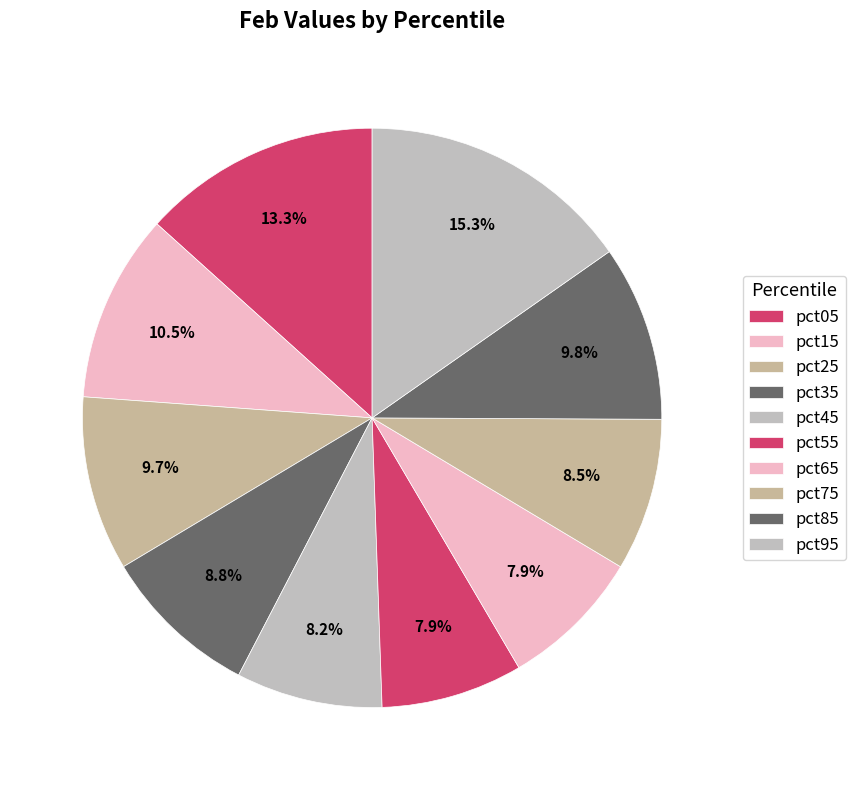

To the nearest percent, what portion does pct25 represent?

10%